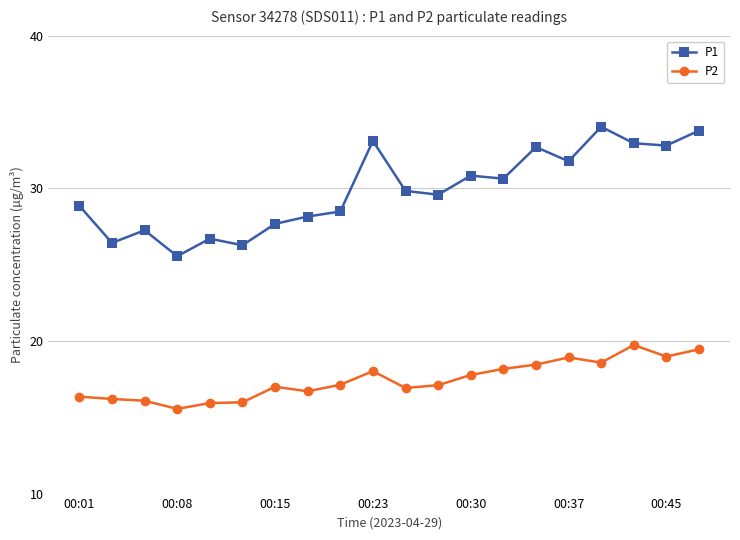

What is the greatest value displayed?

34.0